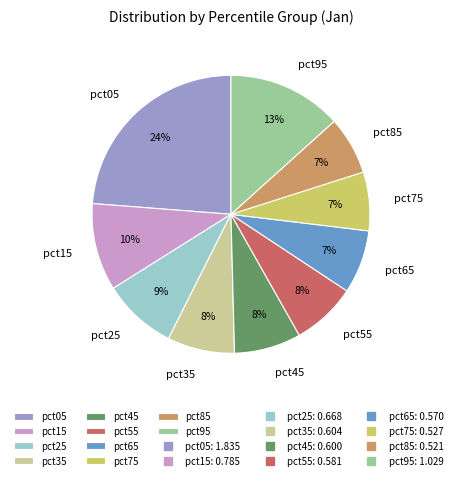

Between pct85 and pct05, which is larger?

pct05